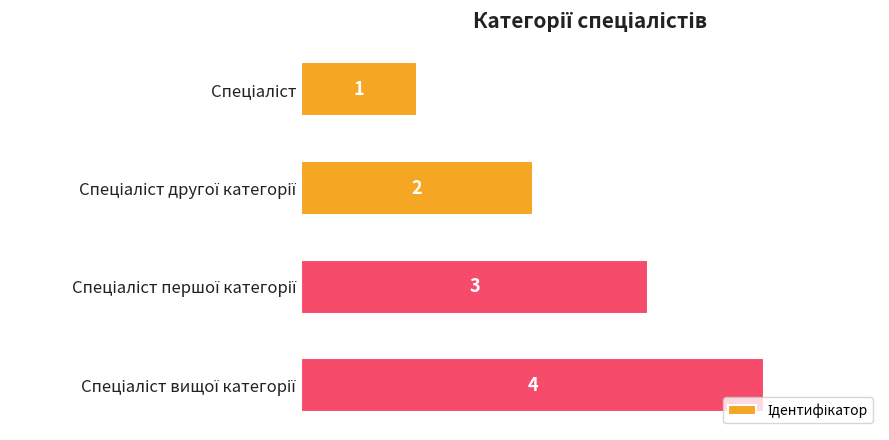

What is the smallest value displayed?

1